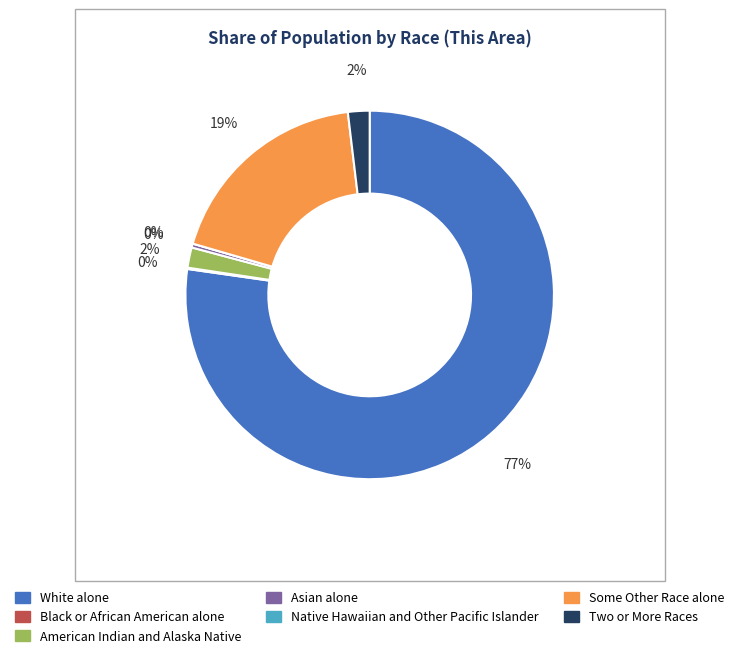

To the nearest percent, what is the average slice percentage?

14%